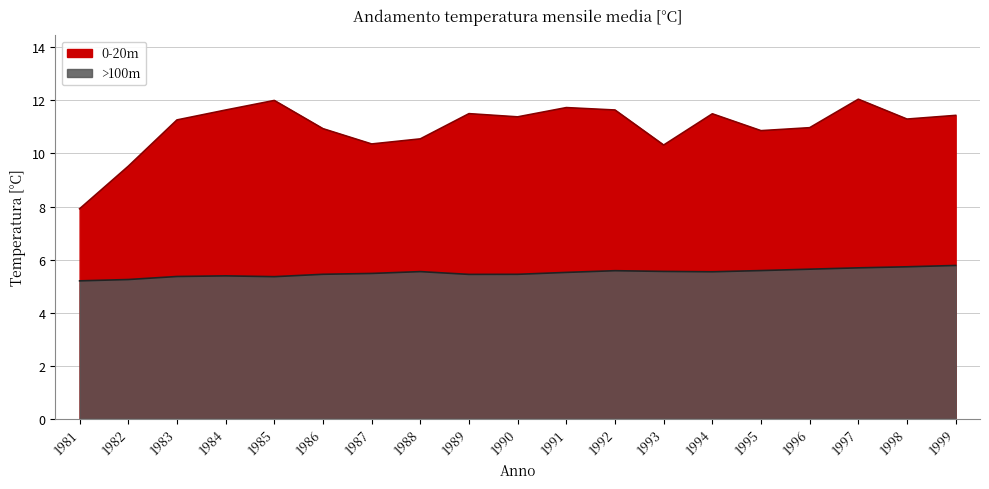

Rank the series at 1986 from lowest to highest value.

>100m, 0-20m